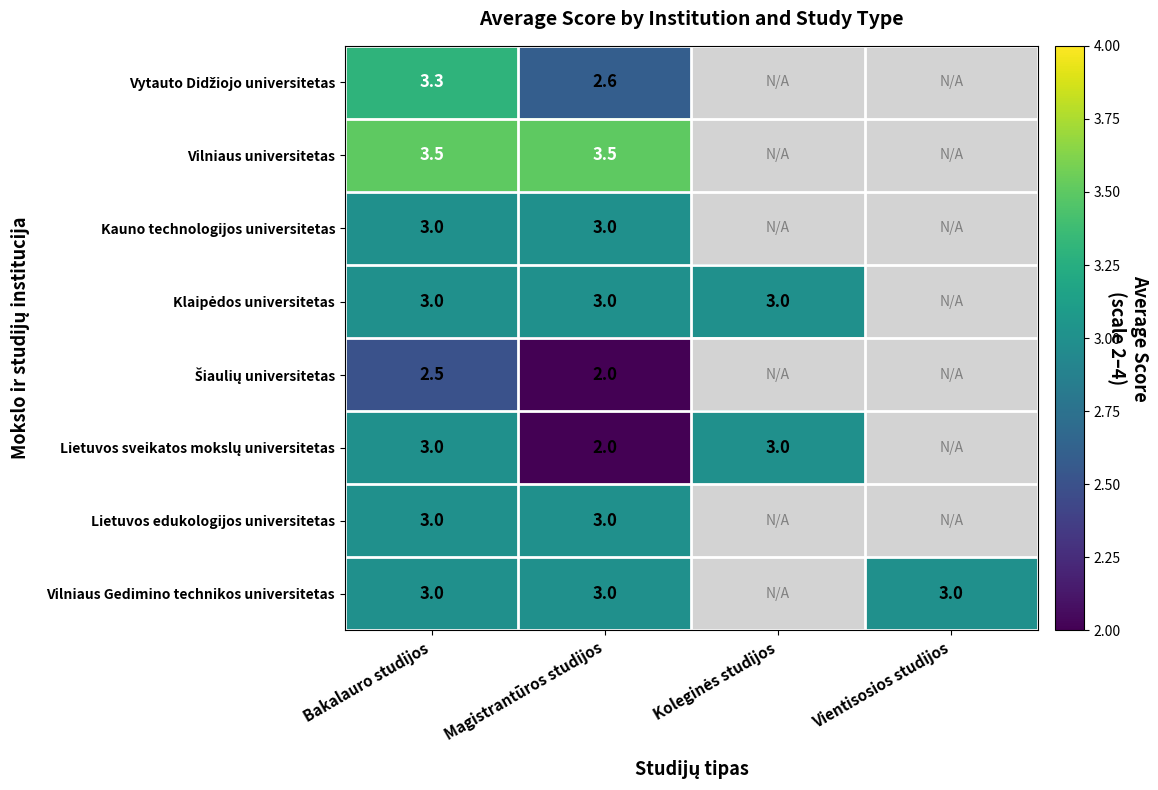

What is the total value across all series at Bakalauro studijos?

24.3